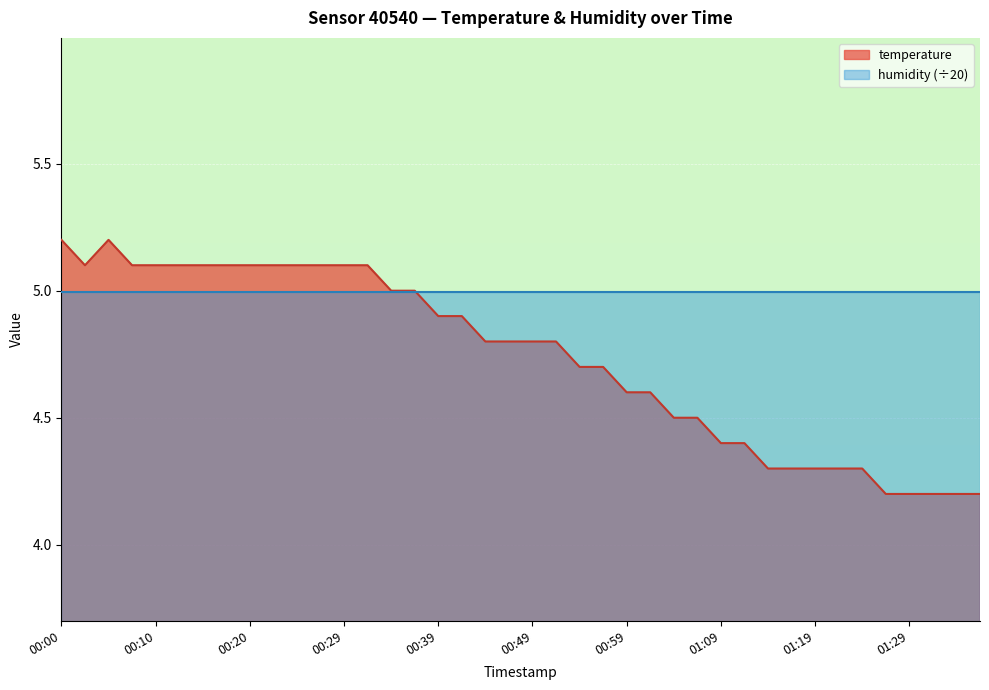

What is the greatest value displayed?

5.2